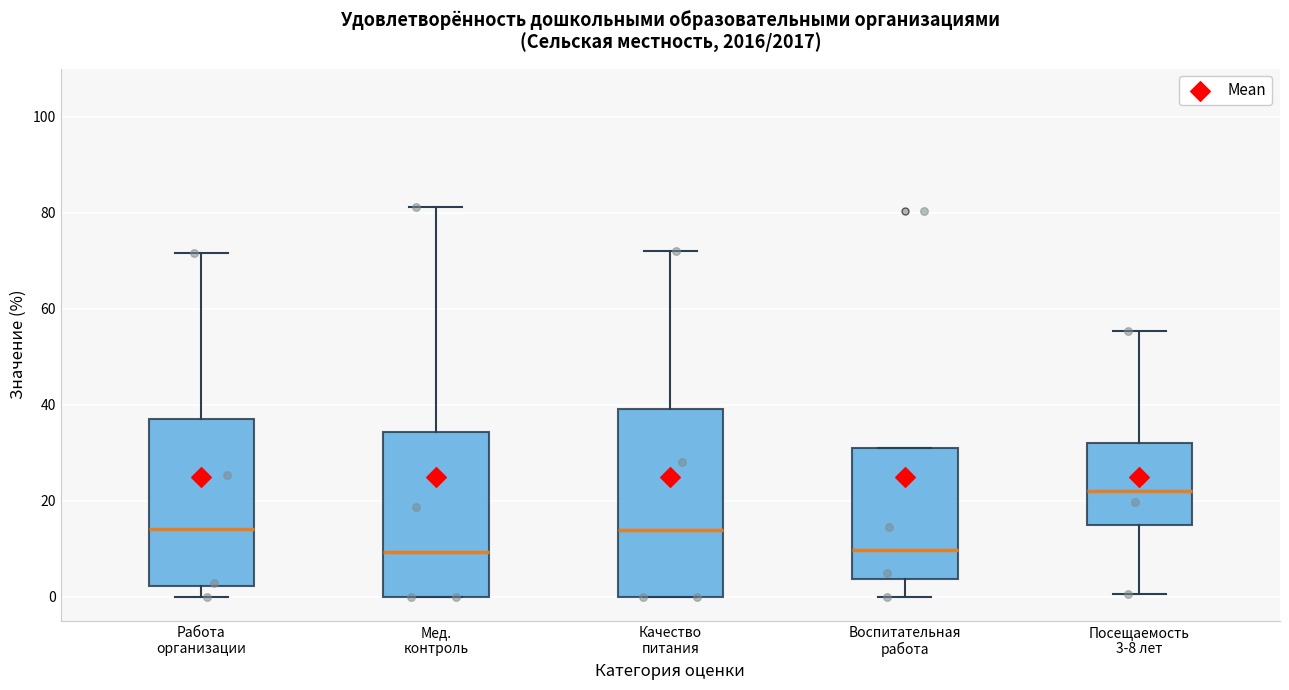

Which box is the tallest, from its lower edge to its upper edge?

Качество питания